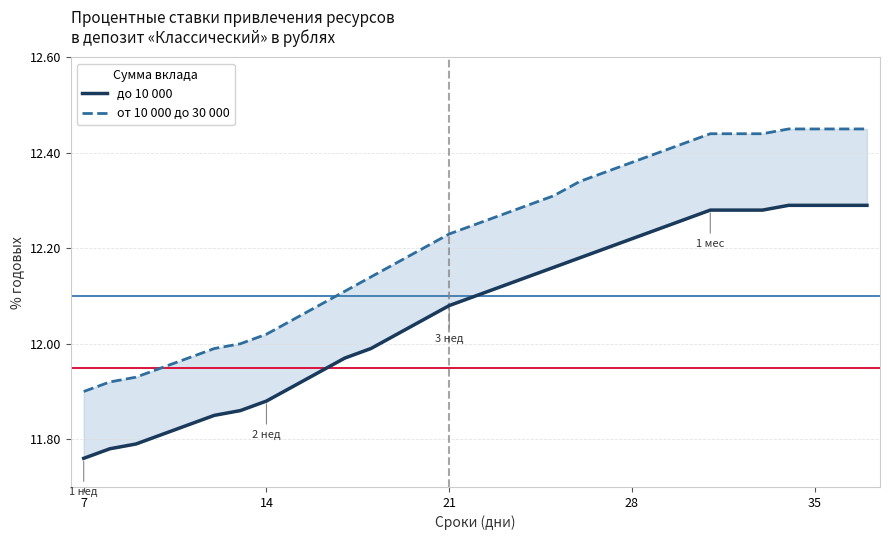

What is the difference between the maximum and minimum values in the до 10 000 series?

0.5